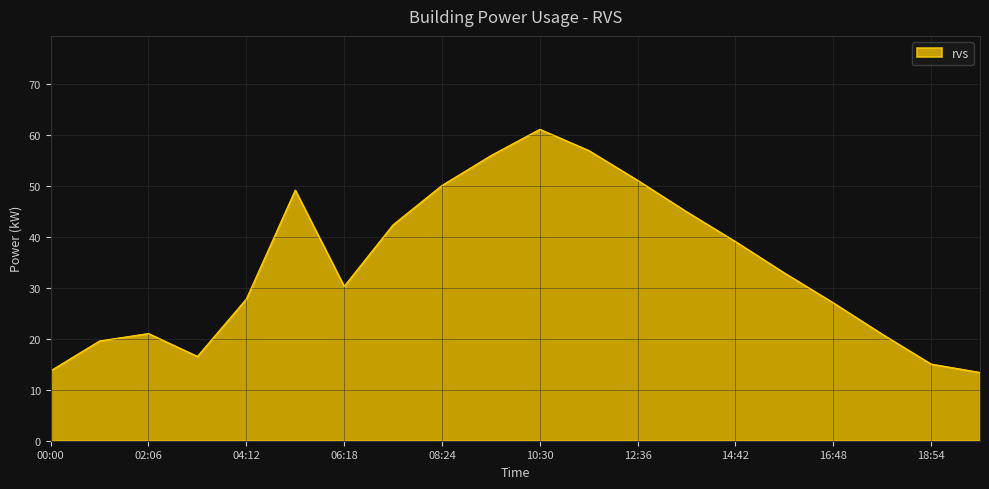

What is the difference between the maximum and minimum values?

47.6